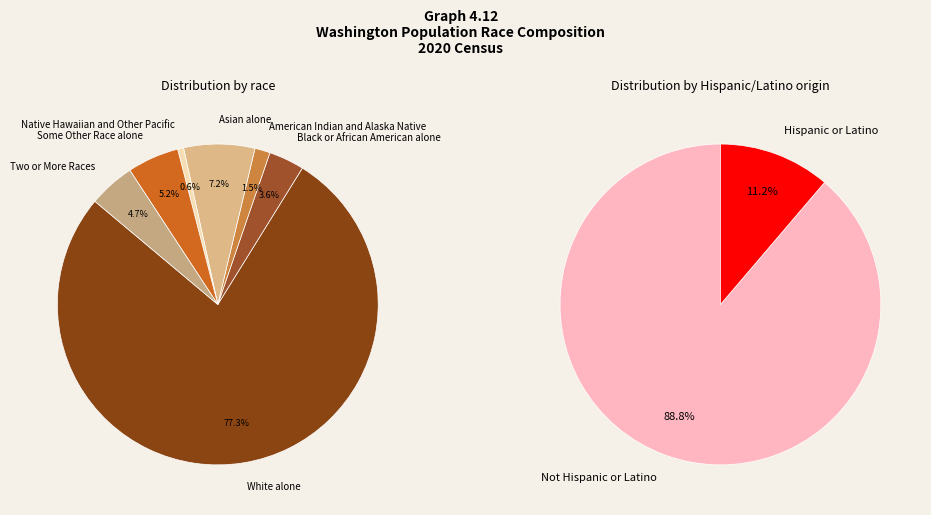

What is the change in value from Asian alone to Two or More Races?

-168141